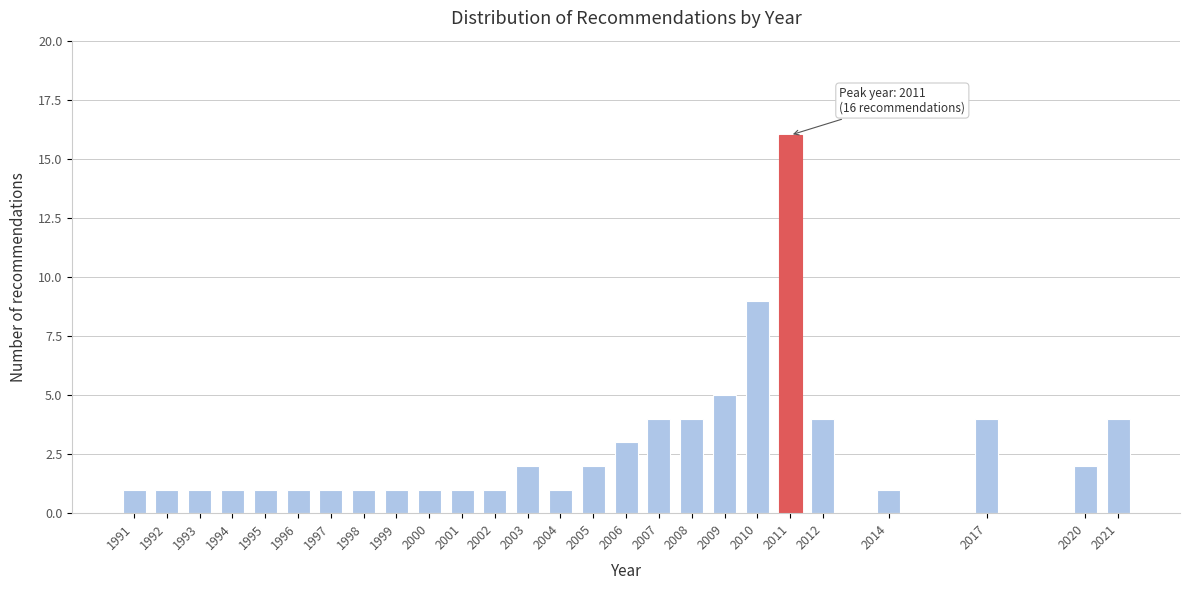

Reading right to left, what are all the values shown in this chart?

4	2	4	1	4	16	9	5	4	4	3	2	1	2	1	1	1	1	1	1	1	1	1	1	1	1